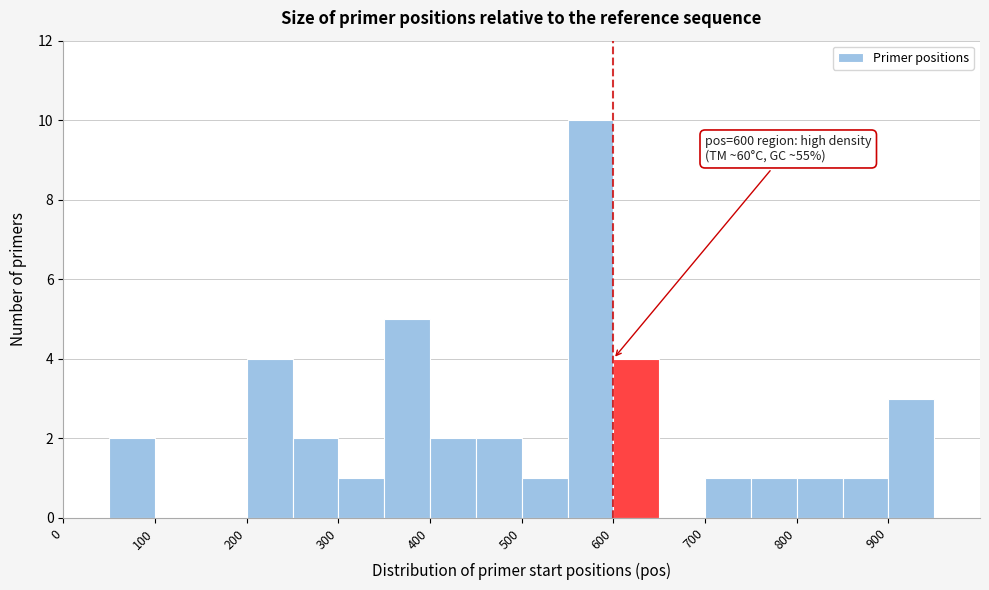

Over which range of the x-axis is the bar tallest?

550 to 600